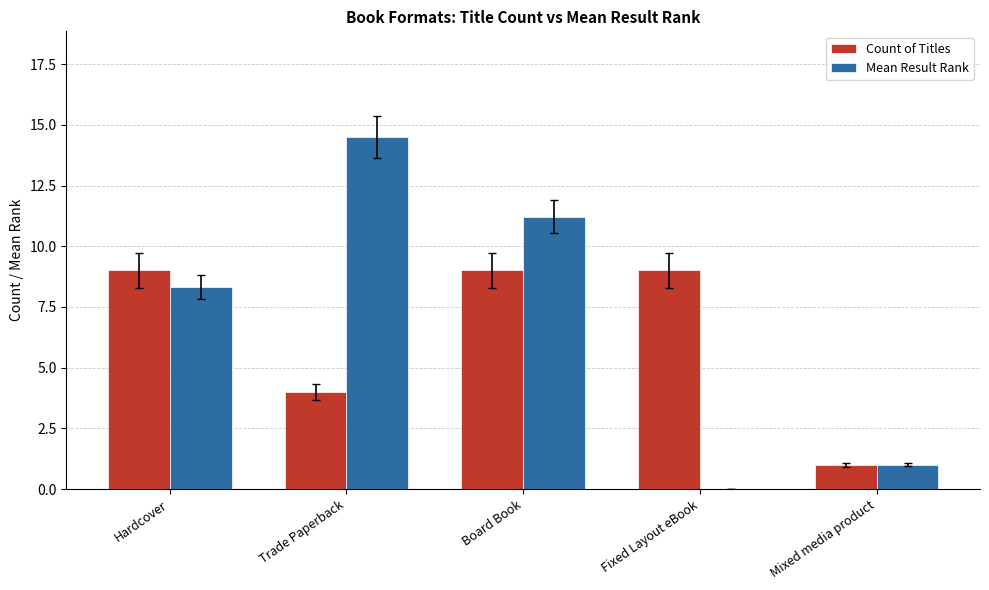

The value of Mean Result Rank at Fixed Layout eBook is 6.7. True or false?

False